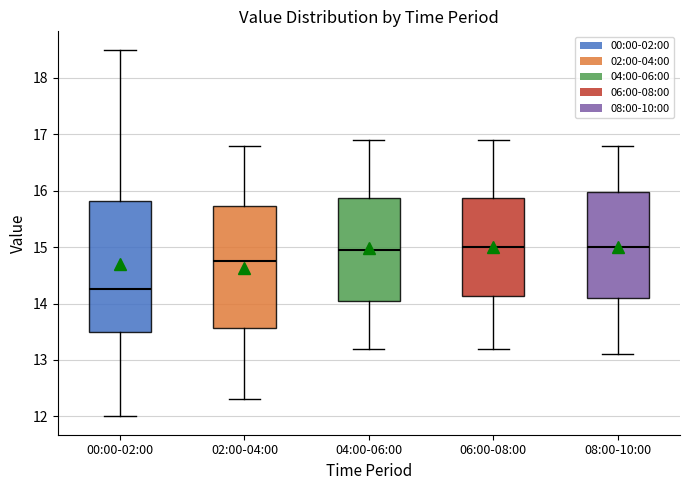

Which box is the tallest, from its lower edge to its upper edge?

00:00-02:00